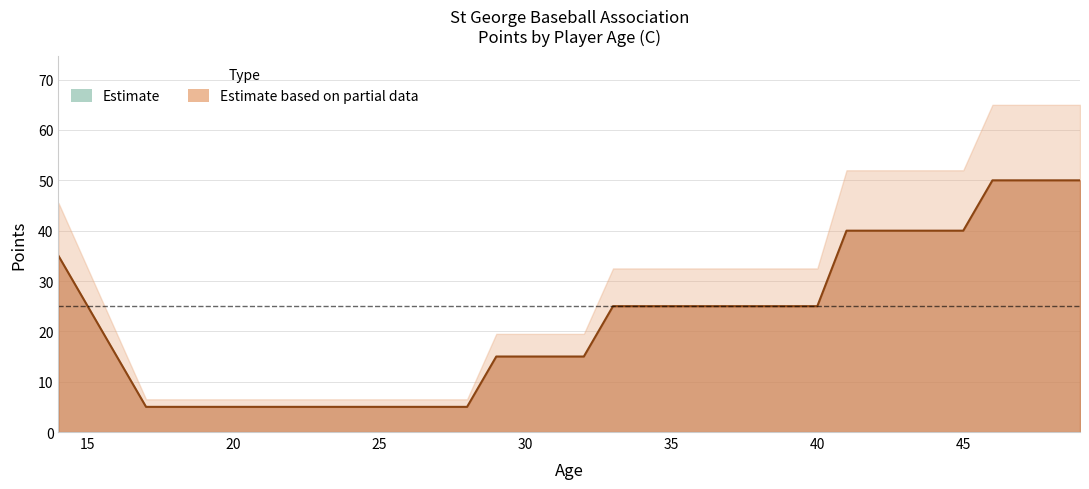

Which label corresponds to the largest value in the chart?

46